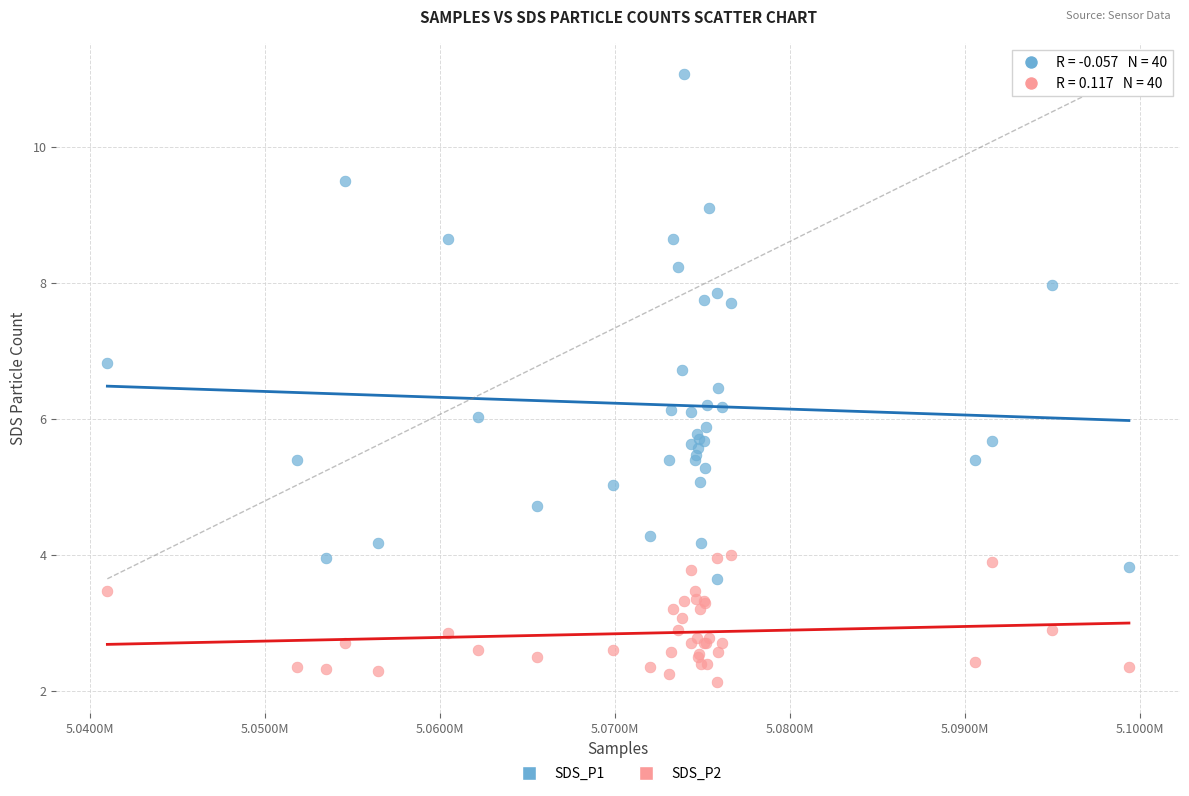

What is the X range (max minus min) for the scatter plot?

58388.0